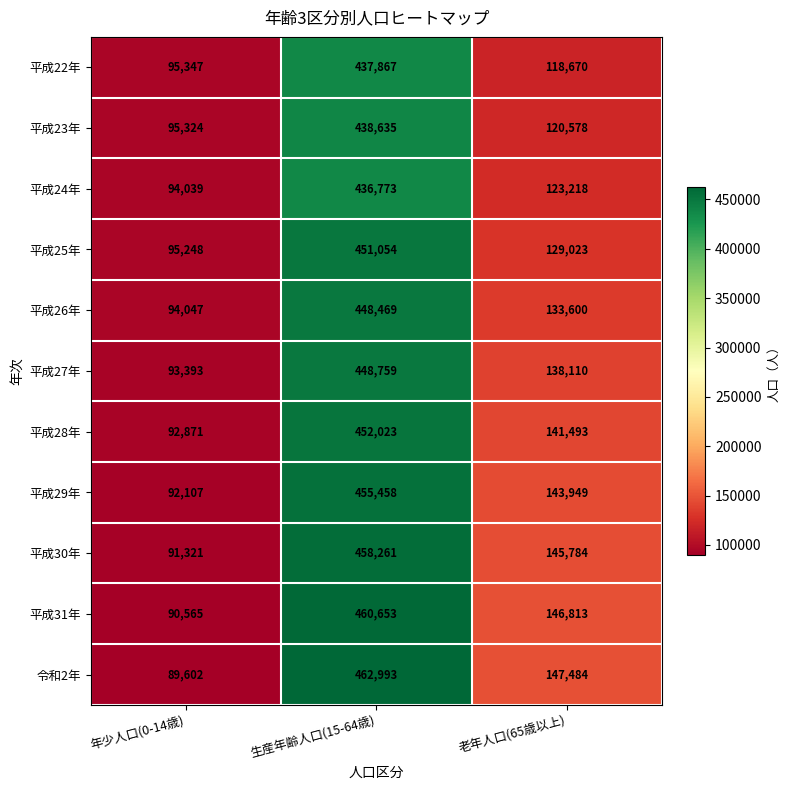

Is the value of 平成31年 at 生産年齢人口(15-64歳) greater than the value of 平成25年 at 年少人口(0-14歳)?

Yes